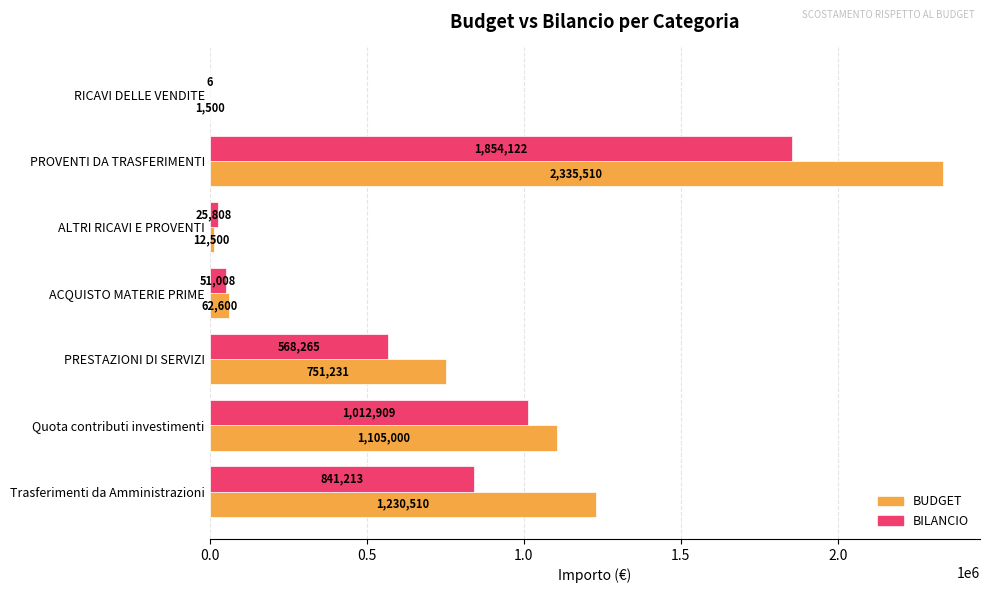

Which series has the largest total across all categories?

BUDGET